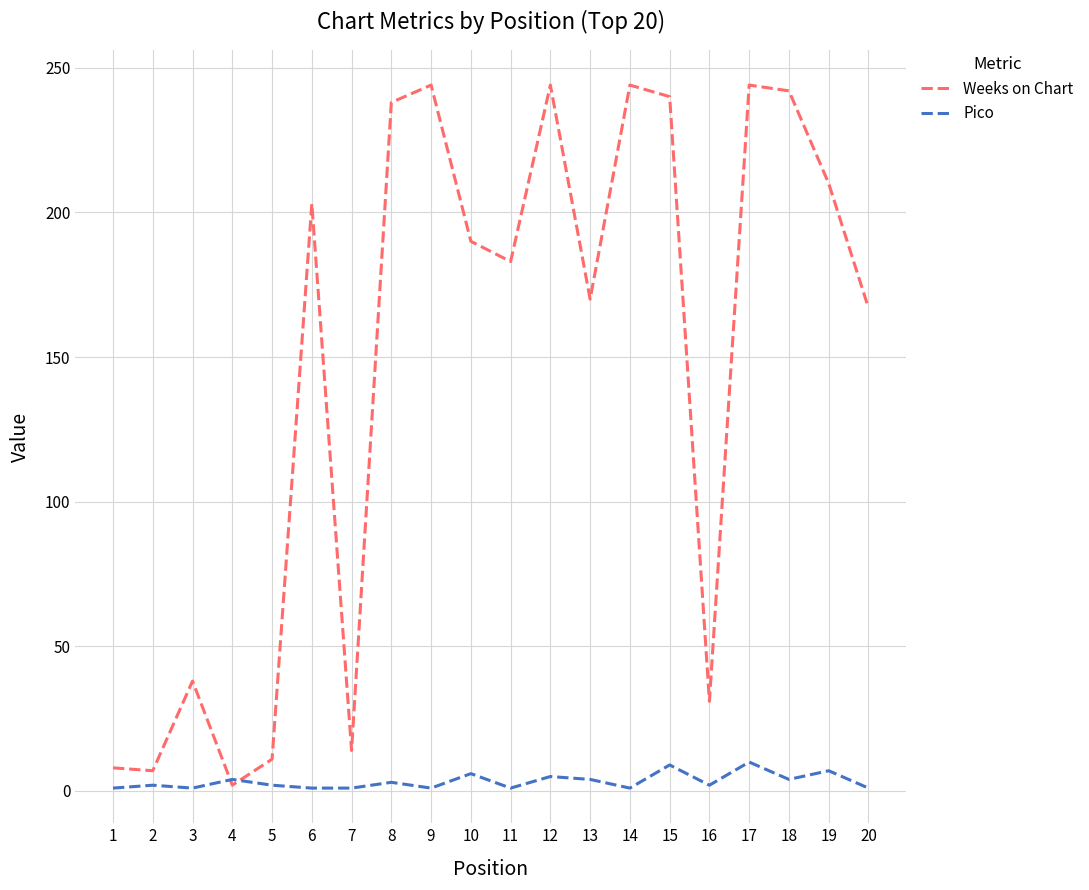

How many distinct data groups are displayed?

2